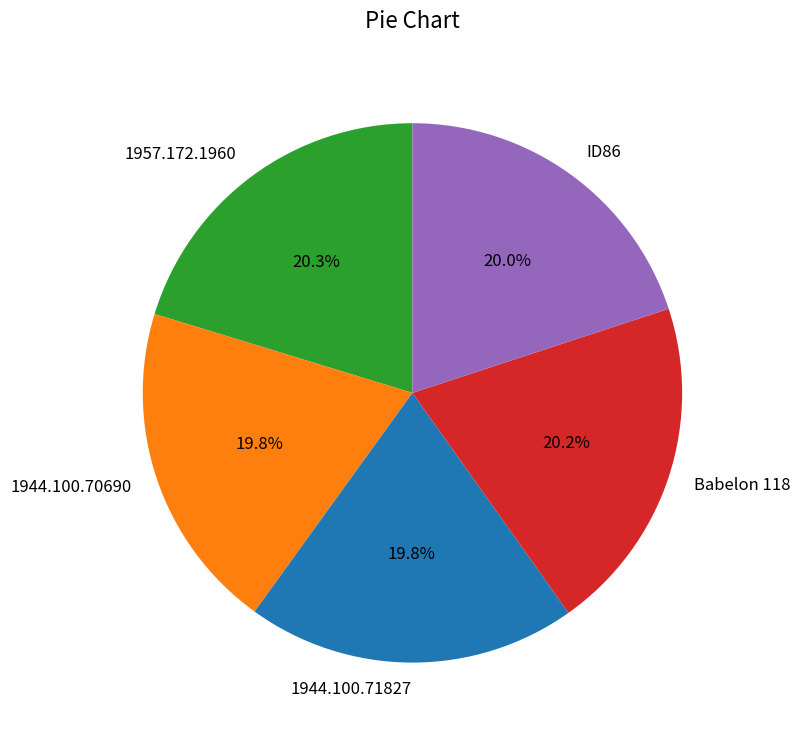

Combined, do Babelon 118 and 1957.172.1960 account for over 50%?

No